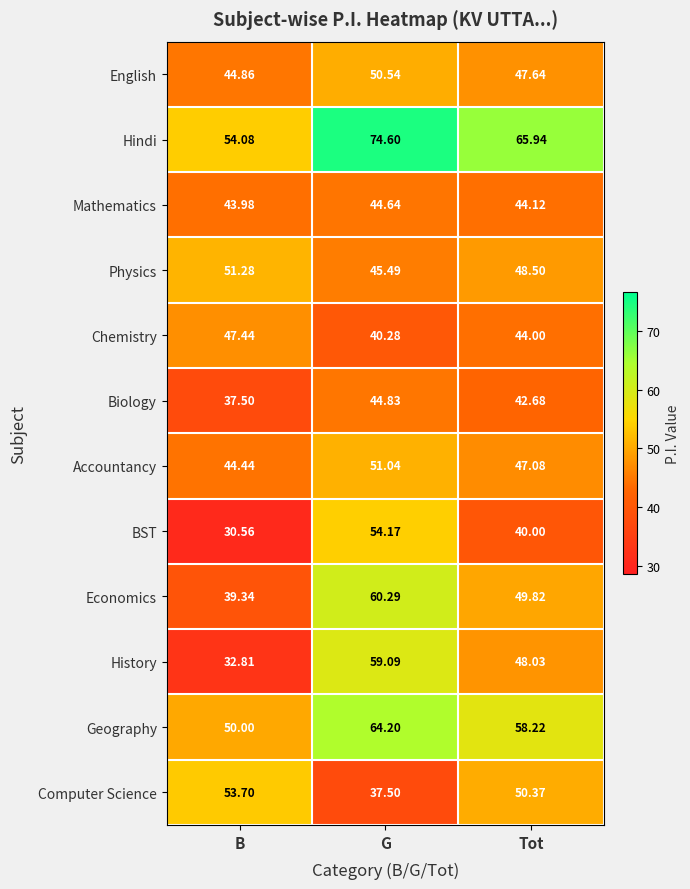

Which category has the lowest value across all series?

B